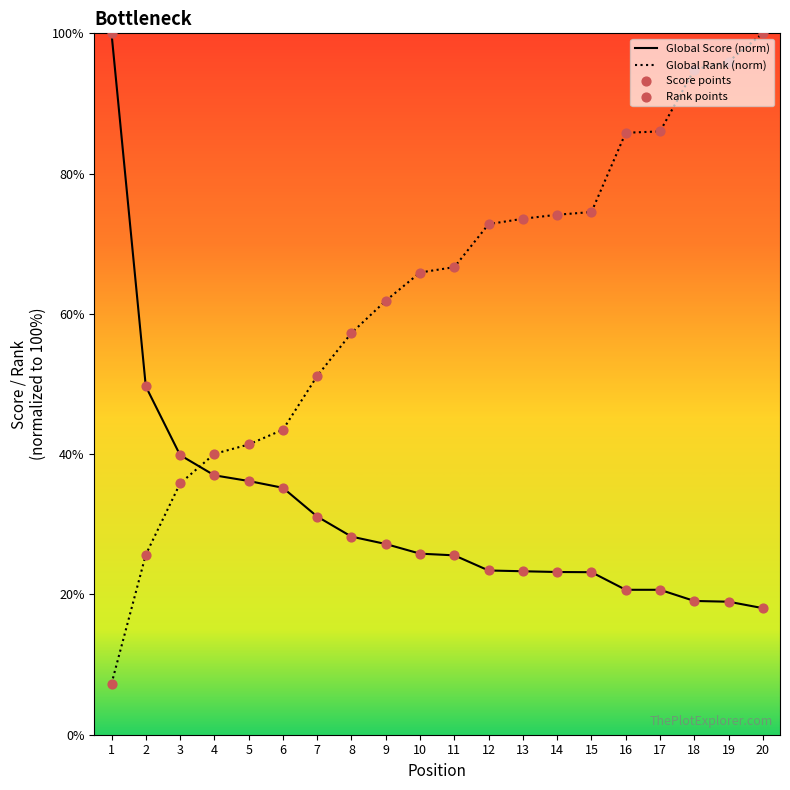

What are all the series names shown in the legend?

Global Score, Global Rank